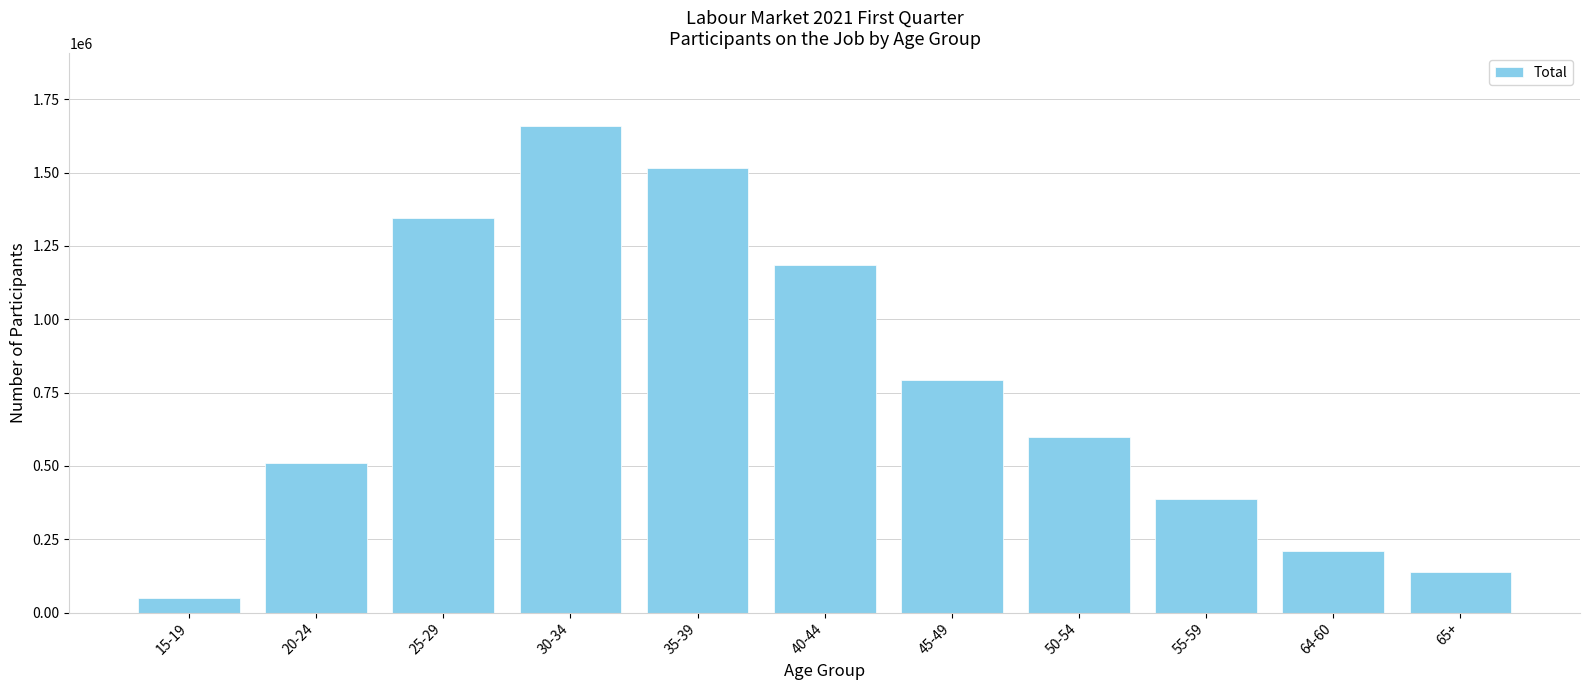

What is the value of the 8th bar from the left?

600202